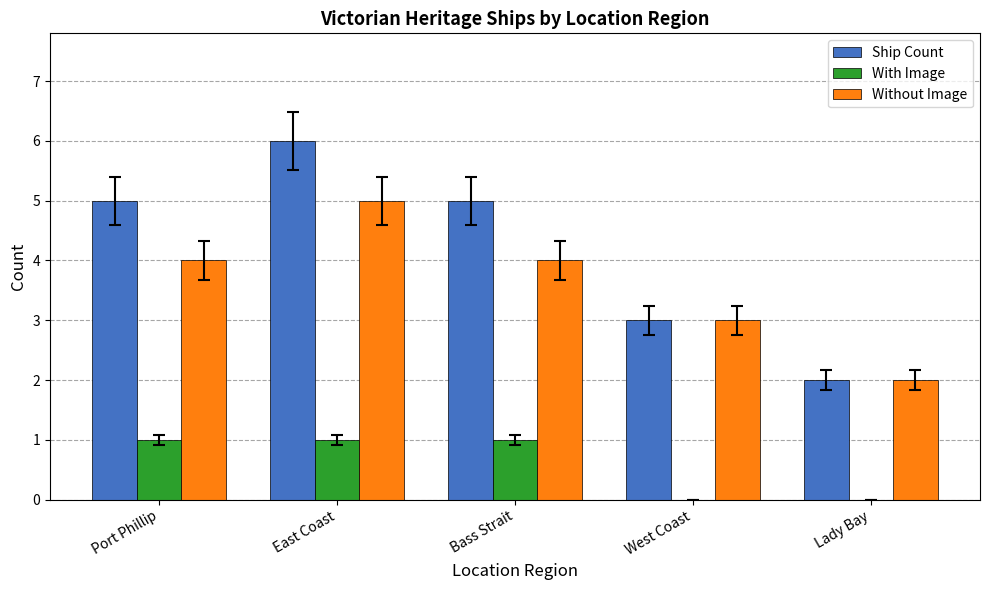

What is the difference between the With Image values at Lady Bay and East Coast?

1